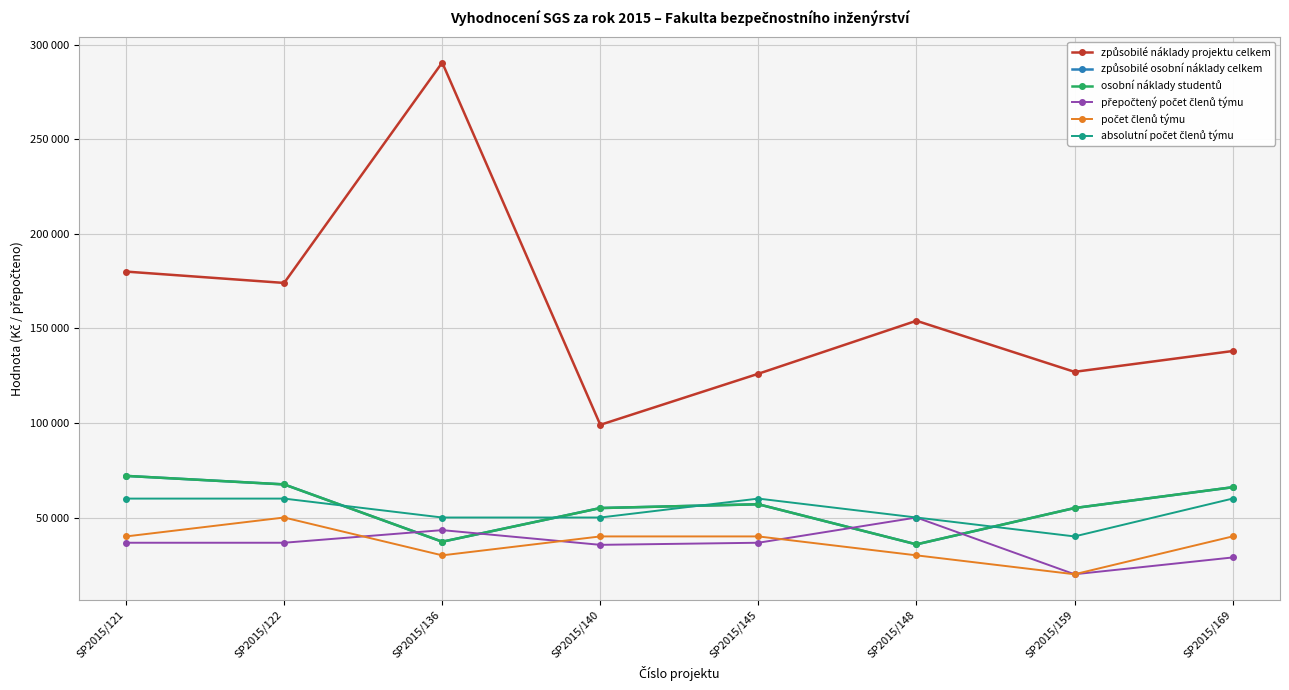

How many interior local valleys does the počet členů týmu series have?

2